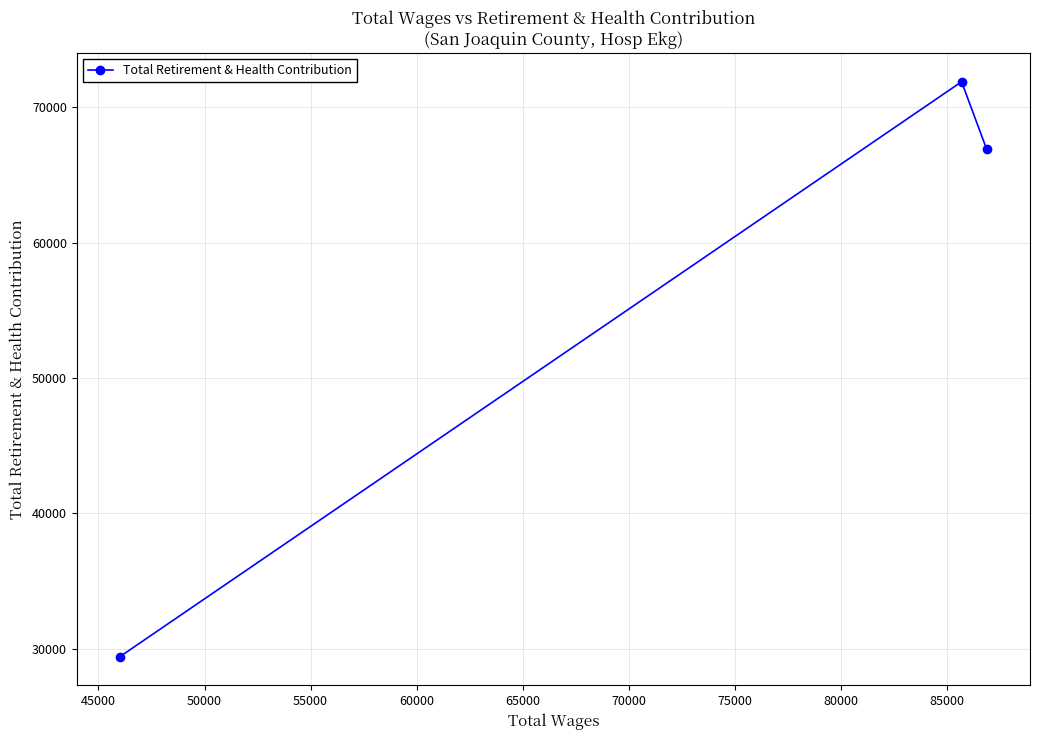

How many categories are shown in the chart?

3